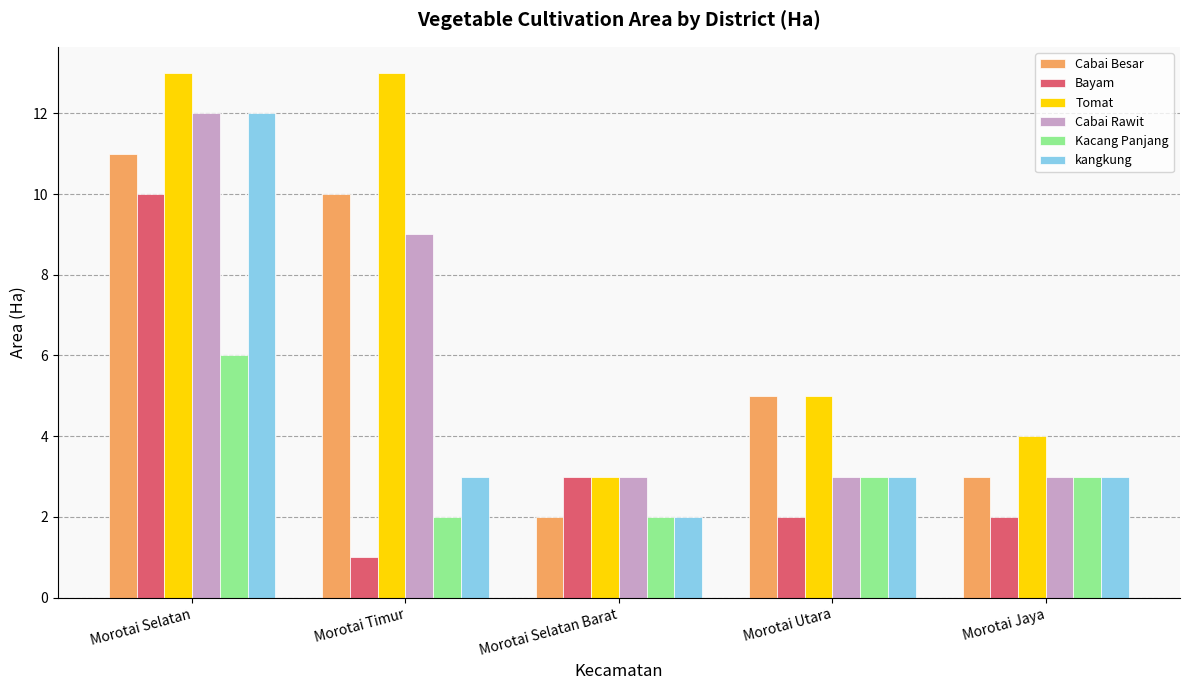

The Cabai Besar series shows 10 at Morotai Timur. True or false?

True